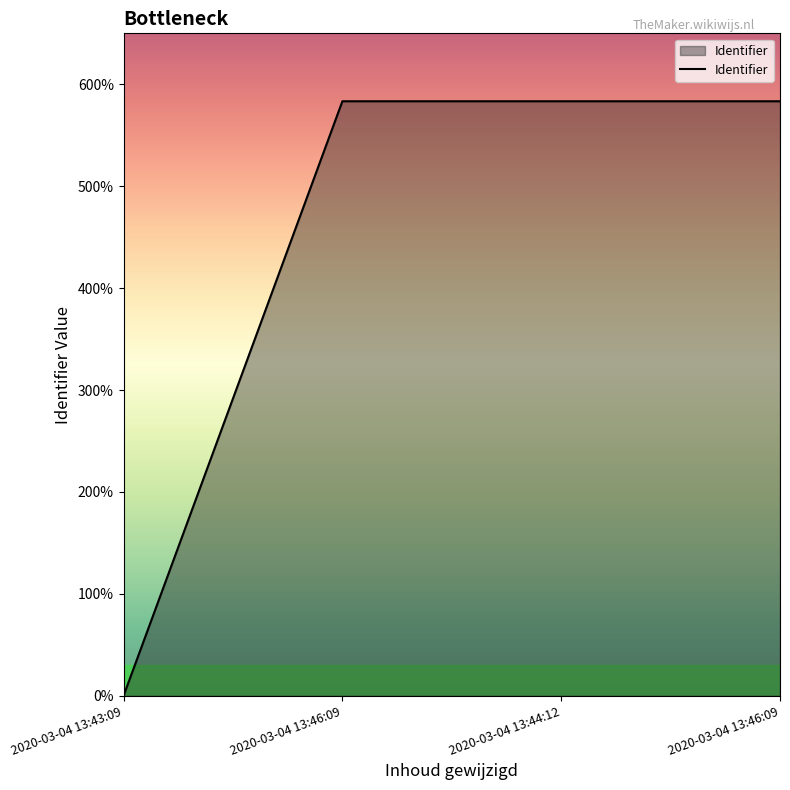

Does the chart display data point markers on the line(s)?

No